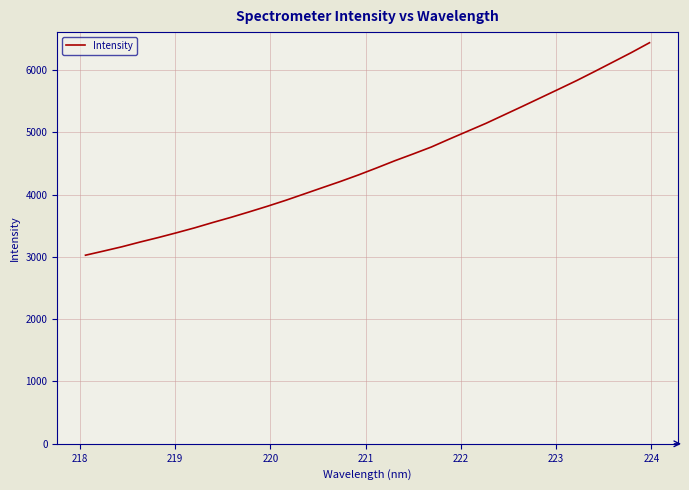

How many values are below 4427?

16